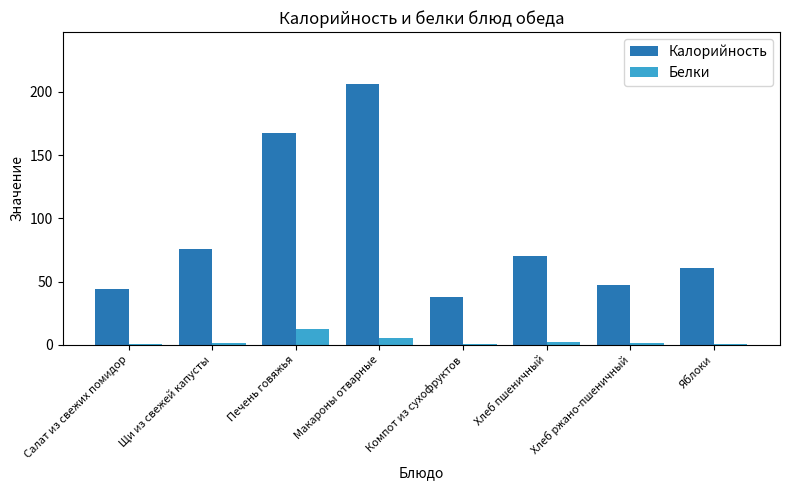

True or false: Калорийность has a value of 70.5 at Хлеб пшеничный.

True